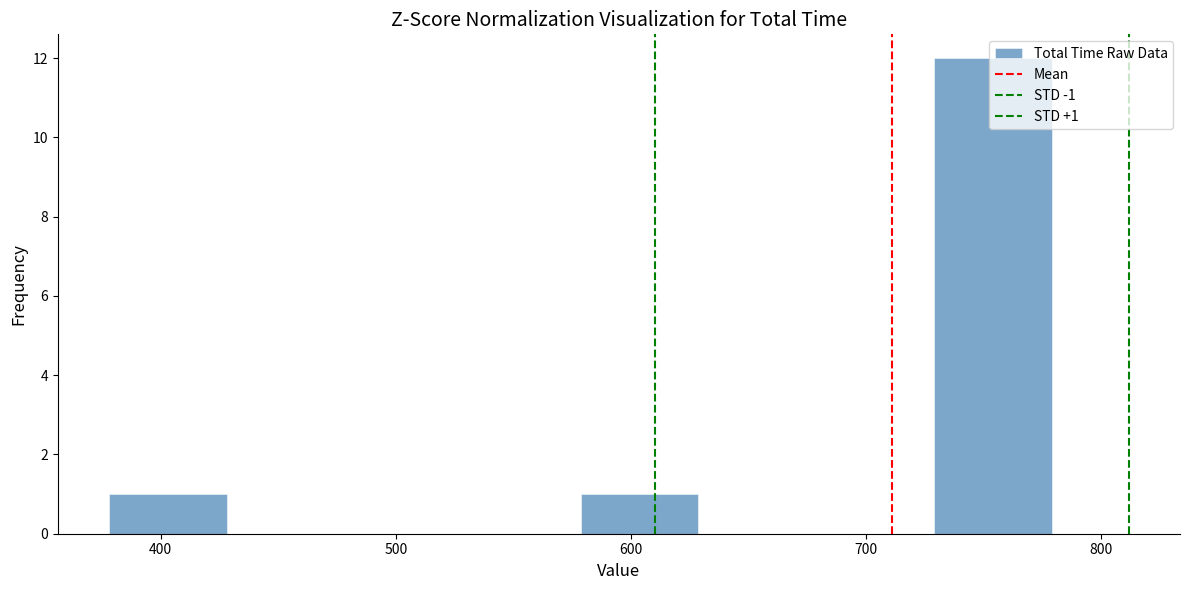

Over which range of the x-axis is the bar tallest?

730 to 780